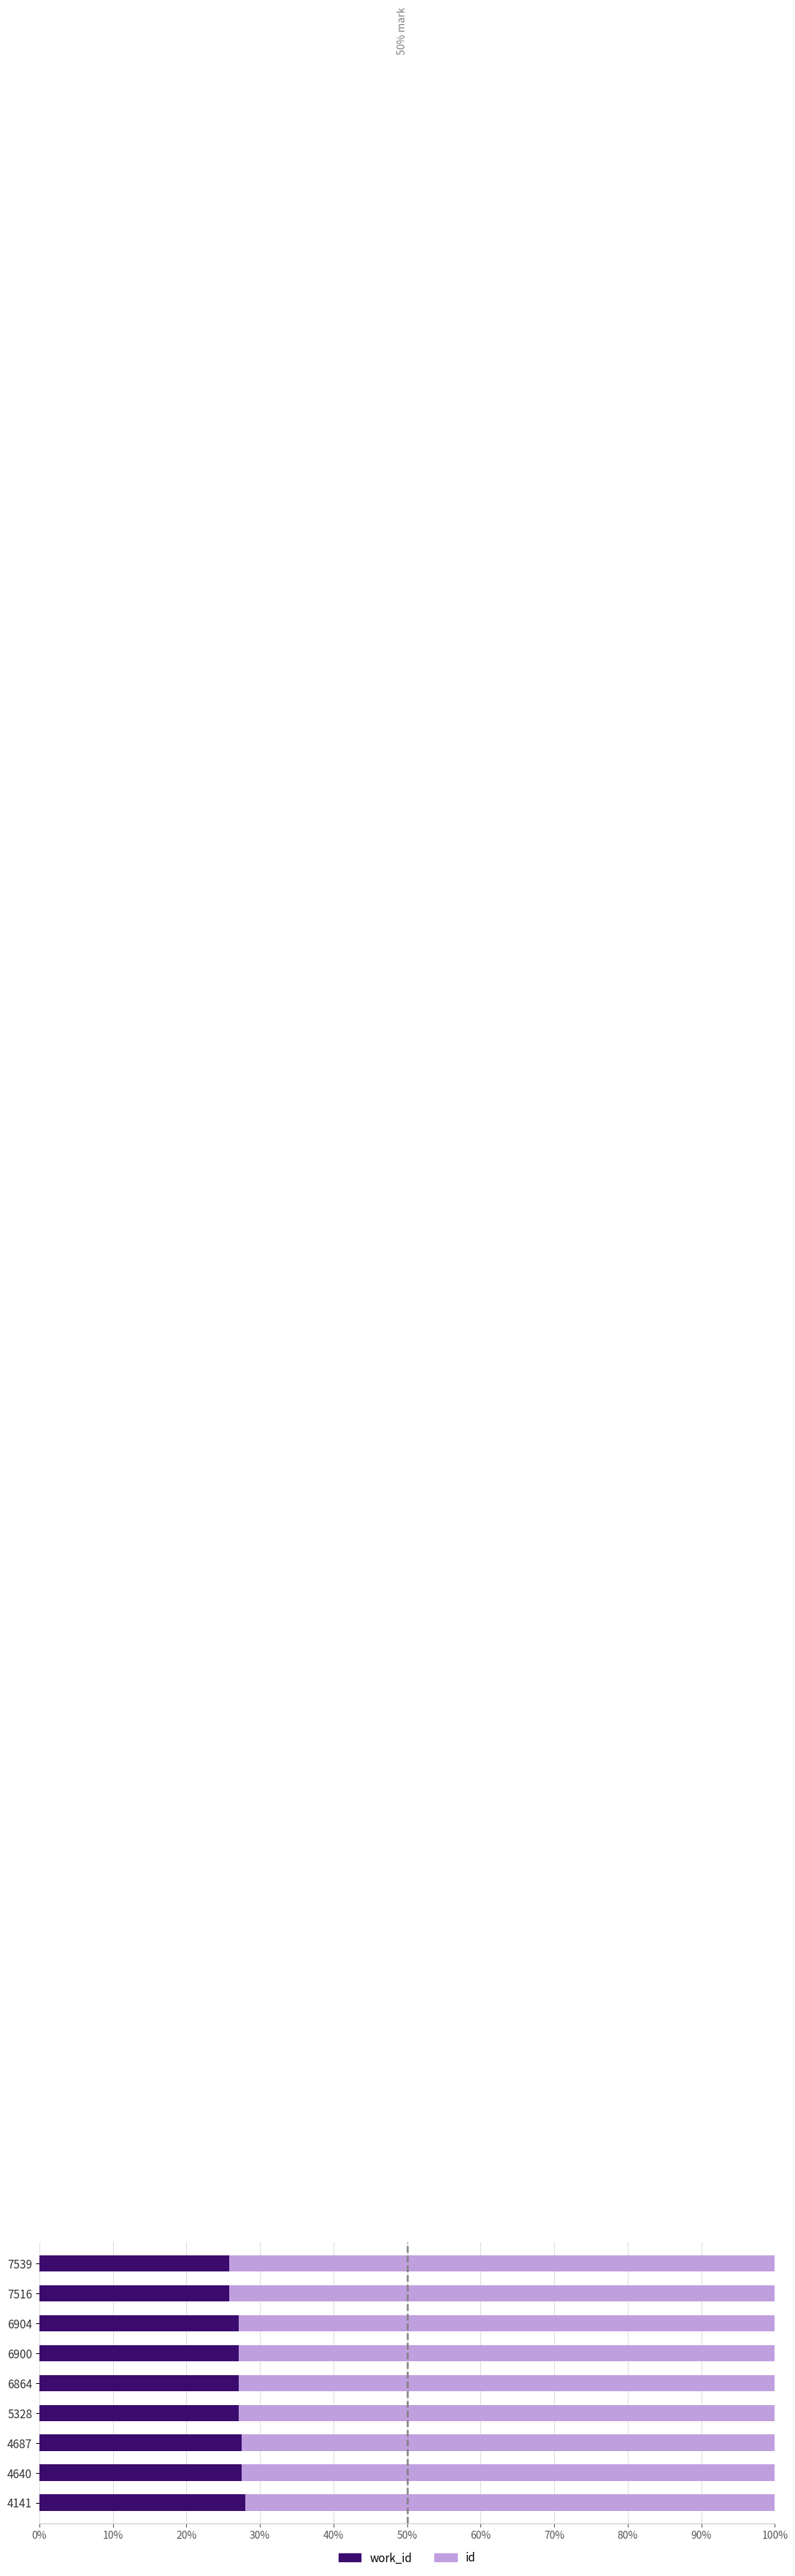

What are all the series names shown in the legend?

work_id, id